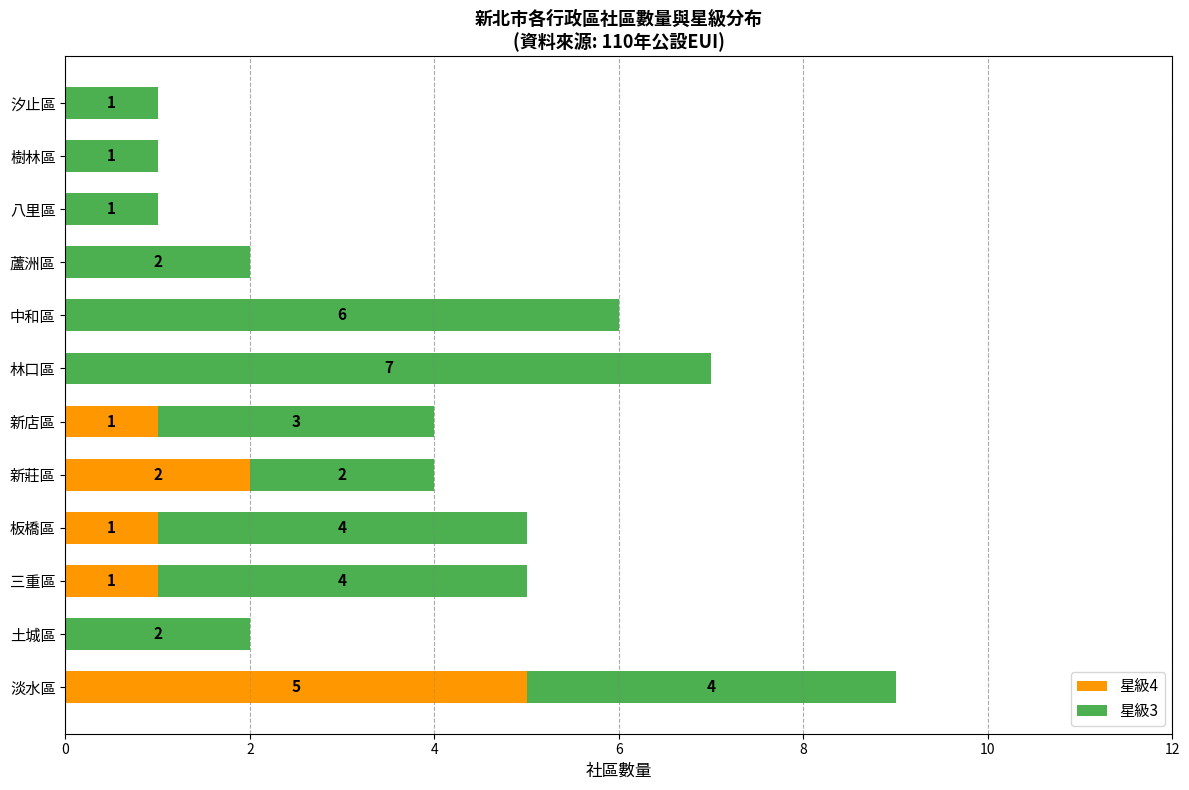

What is the sum of all 星級4 values?

10